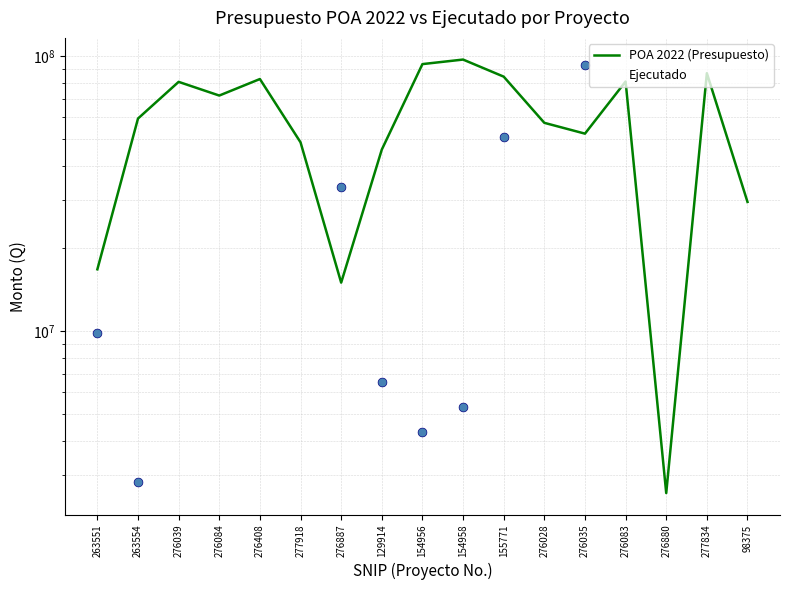

At how many categories does at least one series exceed 20442331?

15